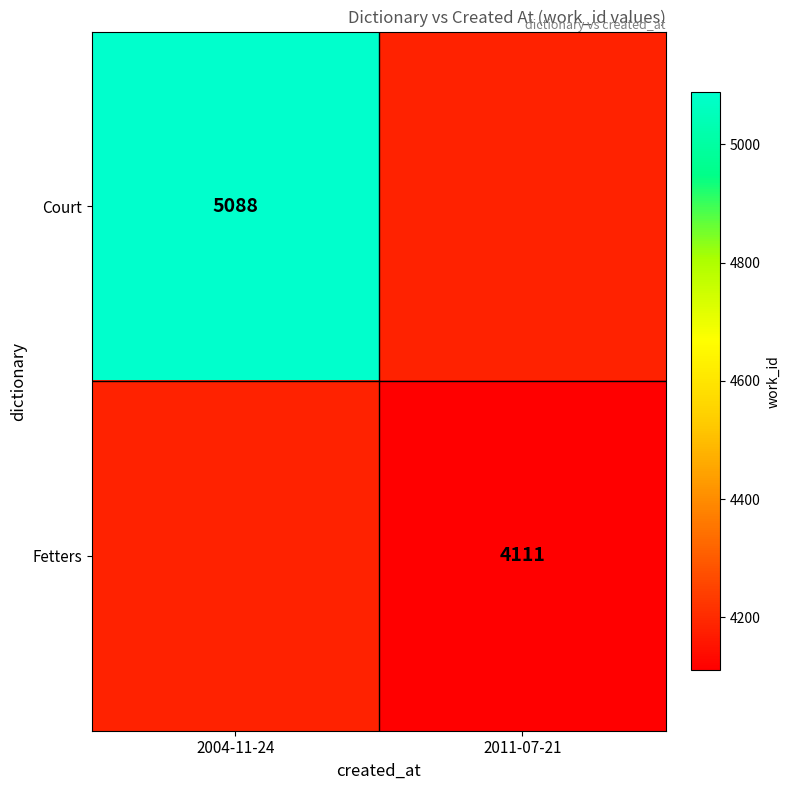

True or false: Fetters has a value of 932 at 2011-07-21.

False